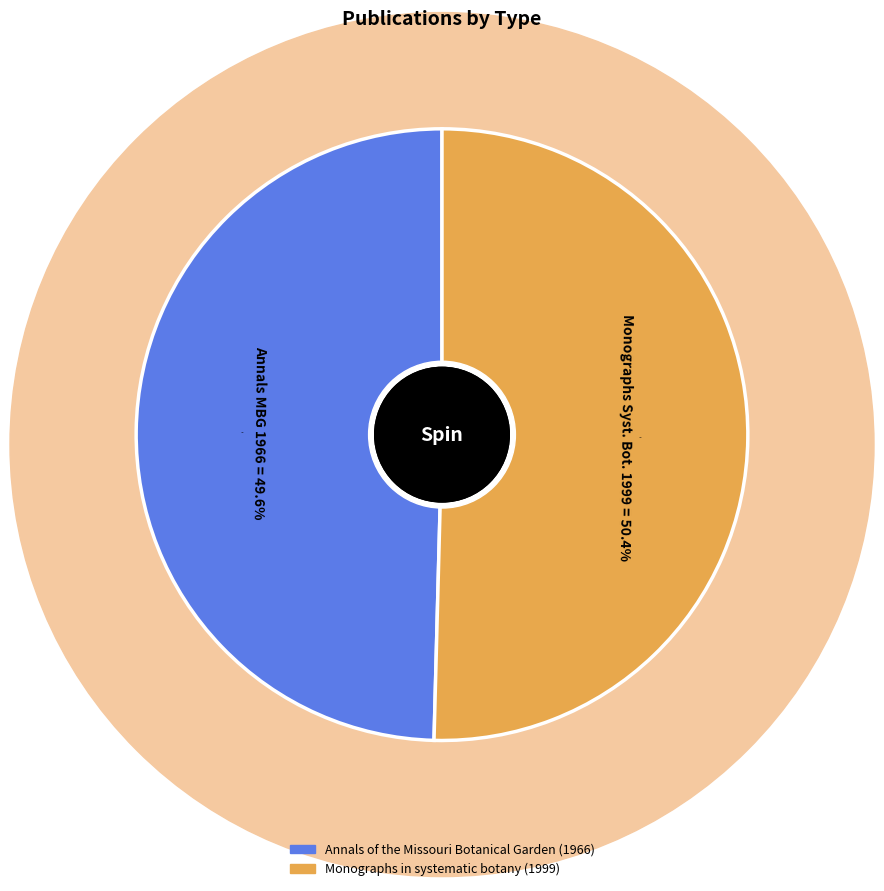

Count the number of slices in the pie.

2